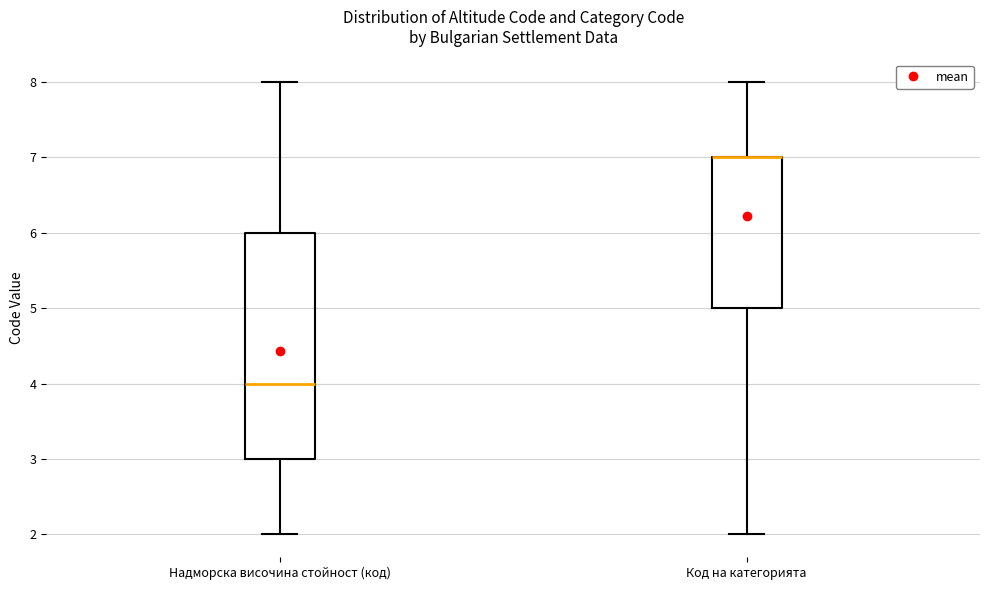

Reading left to right, read every box against the y-axis: the position of its median line, the range the box covers, and the ends of its whiskers. The values are not printed on the chart, so give them approximately, as read against the axis.

Надморска височина стойност (код): median 4, box 3 to 6, whiskers 2 to 8
Код на категорията: median 7 (drawn on the box's upper edge), box 5 to 7, whiskers 2 to 8